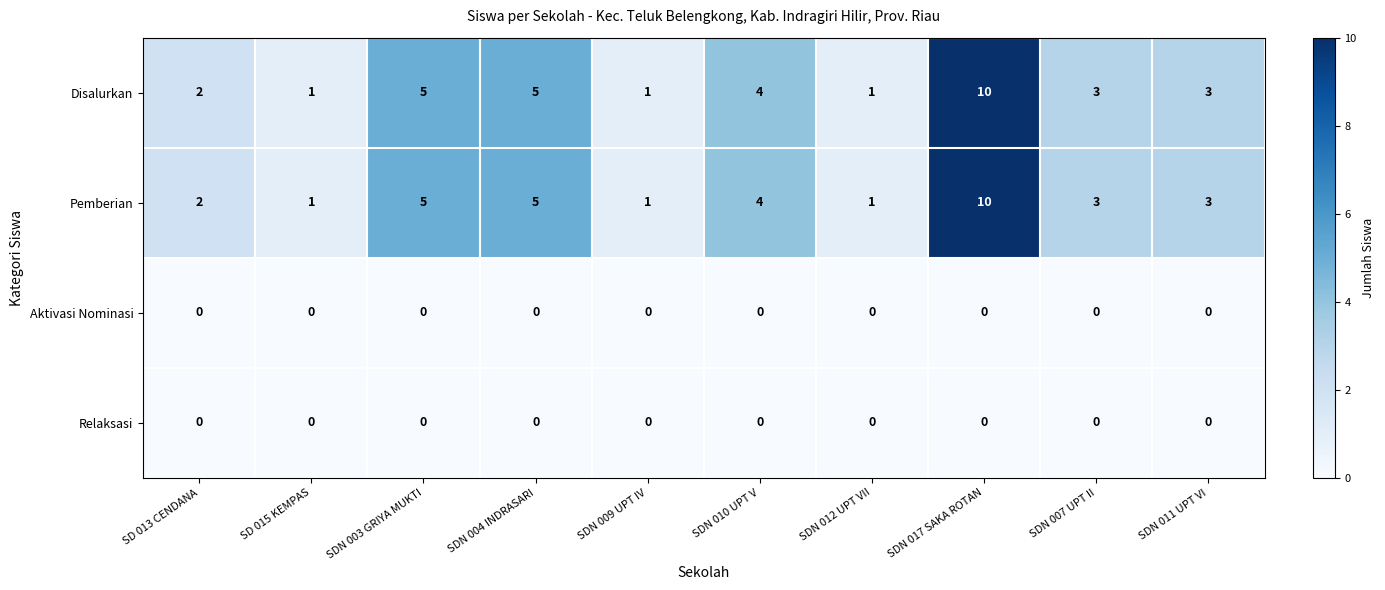

The Disalurkan series shows 3 at SDN 007 UPT II. True or false?

True